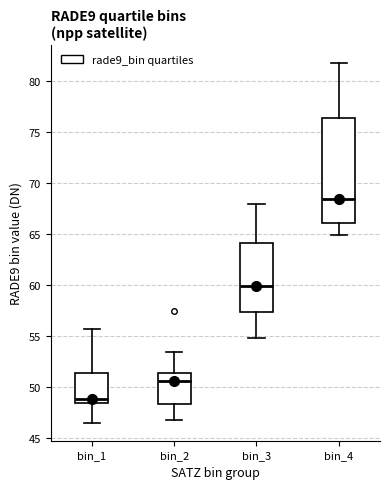

Where does the lower whisker of the box for bin_3 end on the y-axis? The values are not printed on the chart, so give them approximately, as read against the axis.

55.0